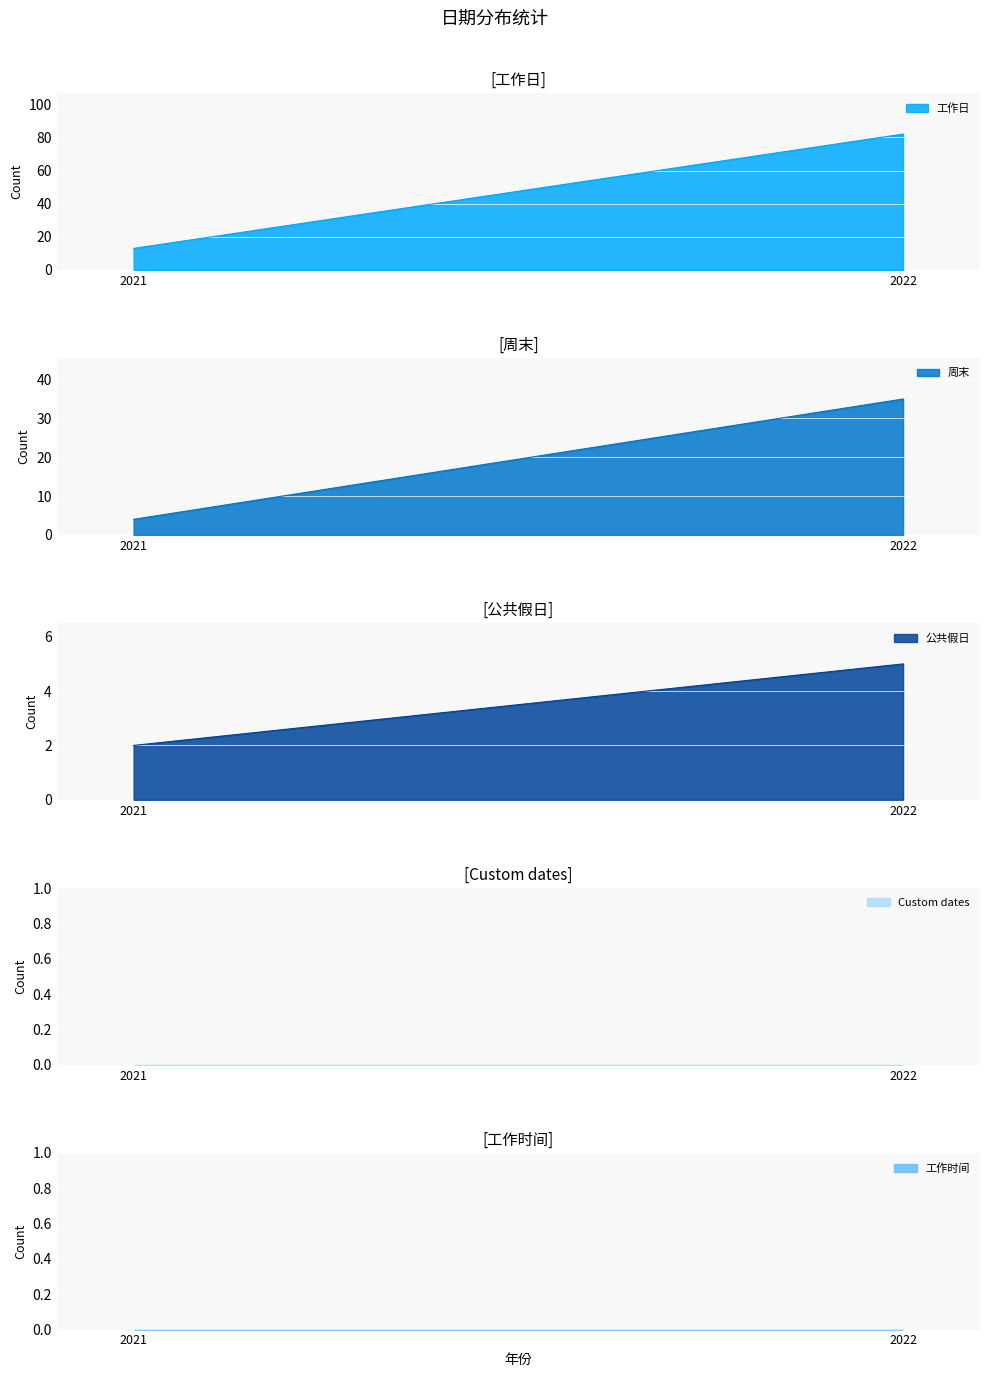

What is the difference between the maximum and minimum values in the 工作日 series?

69